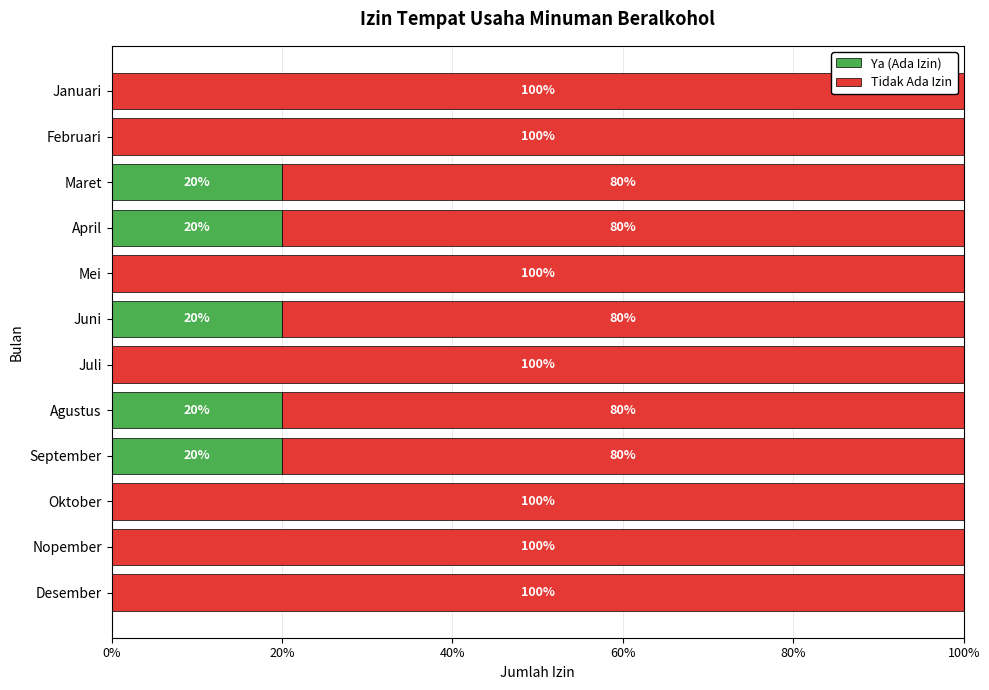

What is the total value across all series at Januari?

100